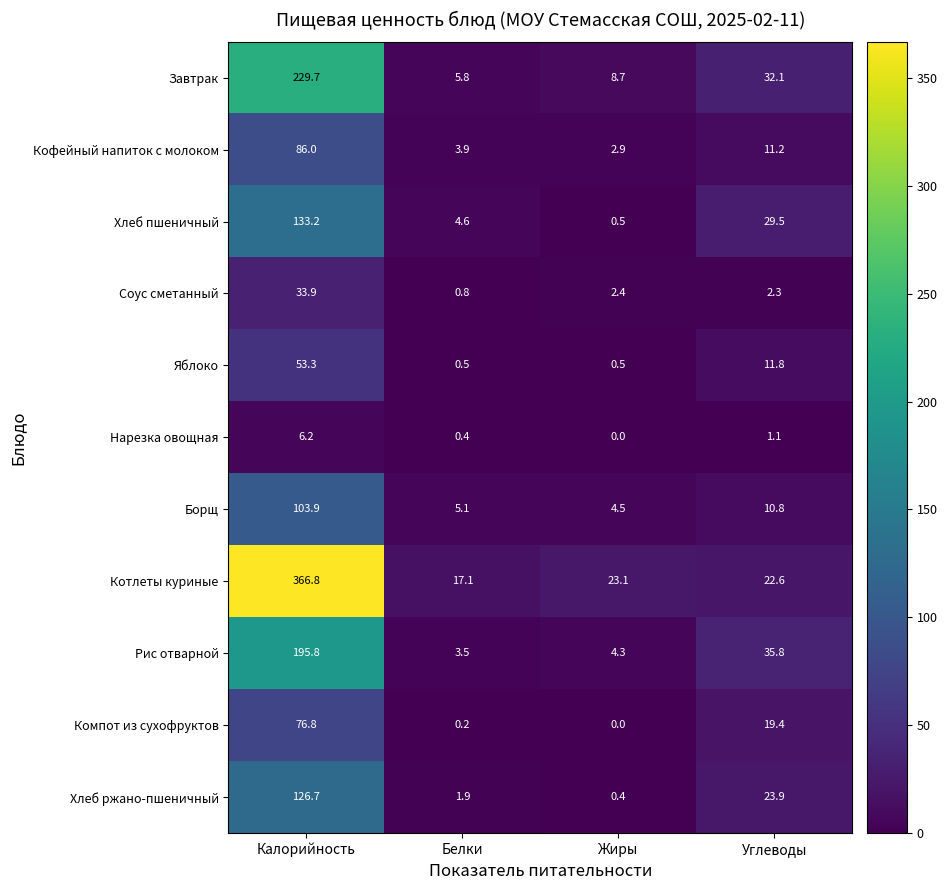

What is the difference between the Борщ values at Углеводы and Жиры?

6.3